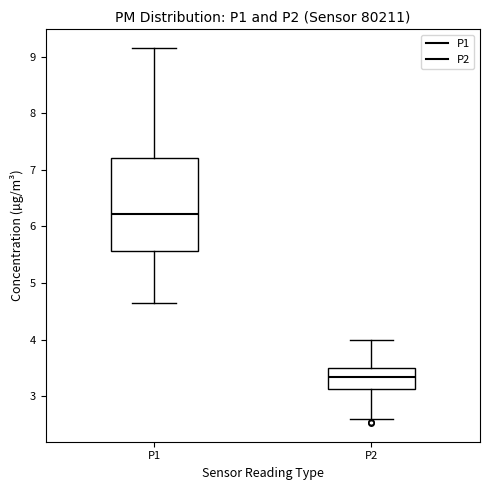

Reading left to right, transcribe this box plot: for each box, give where its median line is, the range the box spans, and where its two whiskers end, as read against the y-axis. The values are not printed on the chart, so give them approximately, as read against the axis.

P1: median 6.2, box 5.6 to 7.2, whiskers 4.7 to 9.2
P2: median 3.4, box 3.1 to 3.5, whiskers 2.6 to 4.0